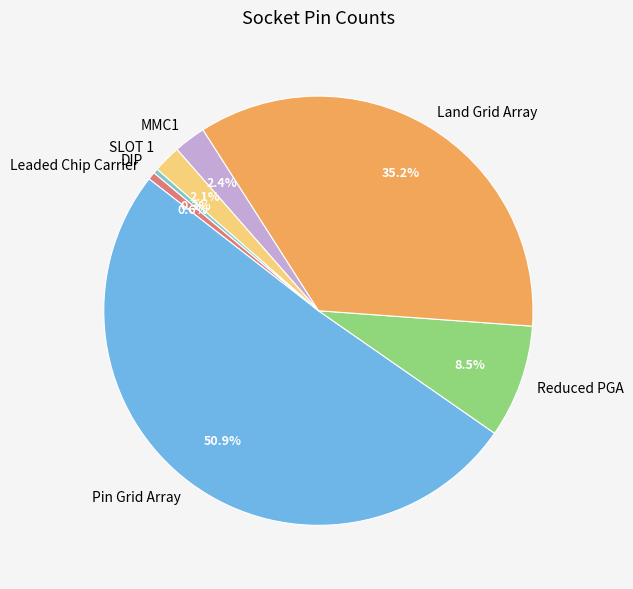

Between Land Grid Array and MMC1, which is larger?

Land Grid Array